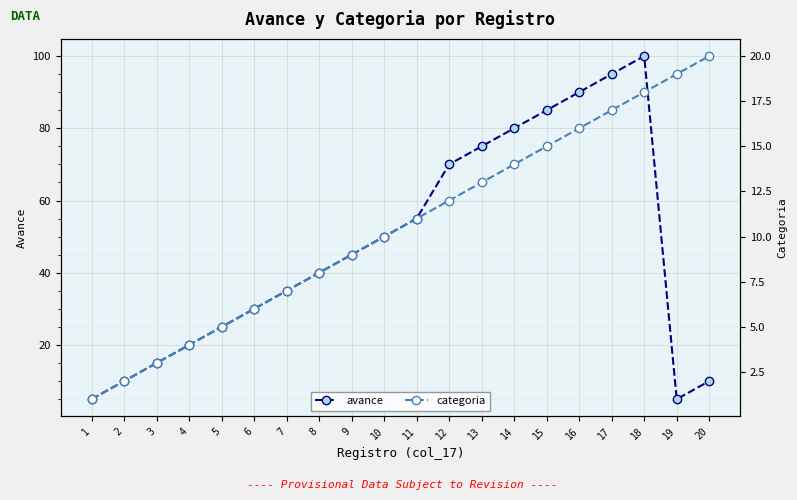

Between 10 and 18, which is larger?

18